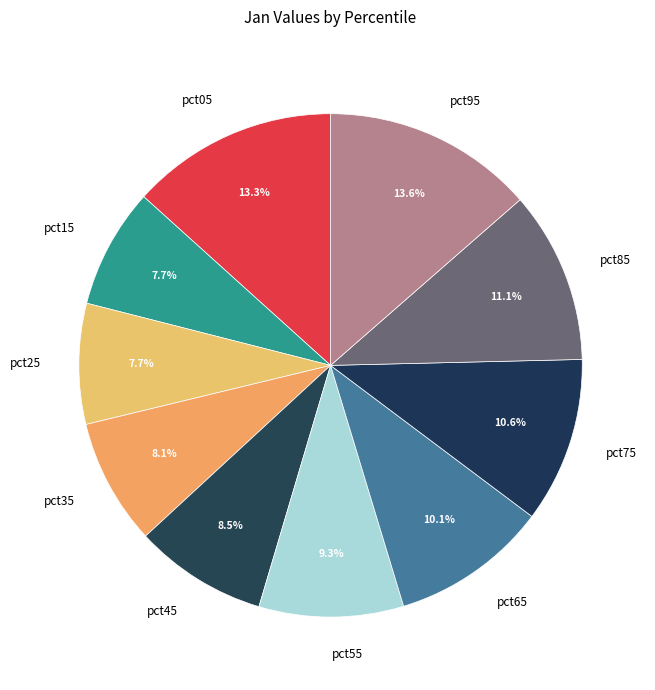

Combined, what portion of the pie is pct65 and pct25?

17.8%